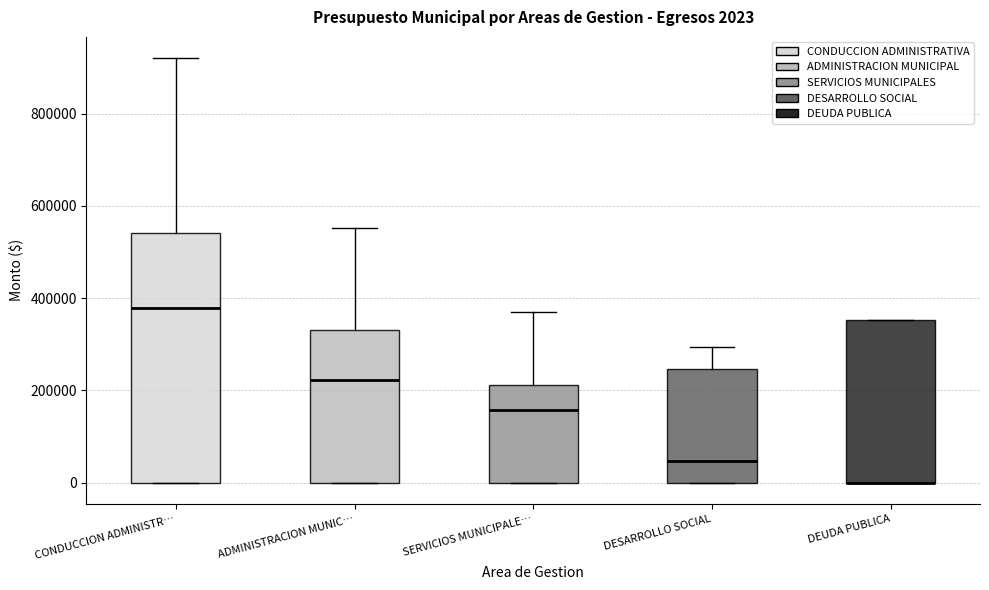

Which box is the tallest, from its lower edge to its upper edge?

CONDUCCION ADMINISTR…